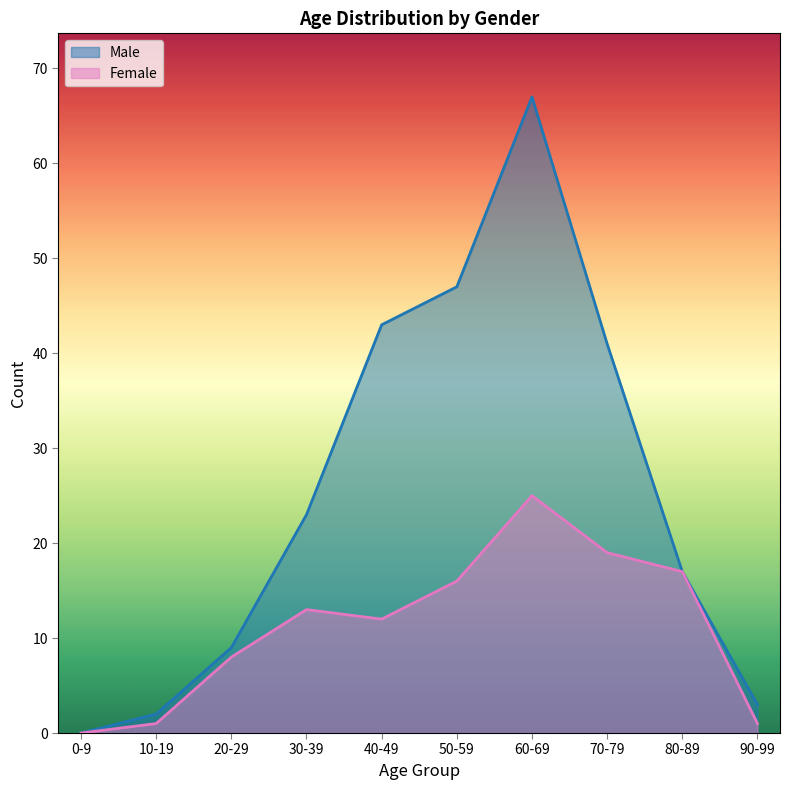

Between 20-29 and 90-99, which is larger?

20-29